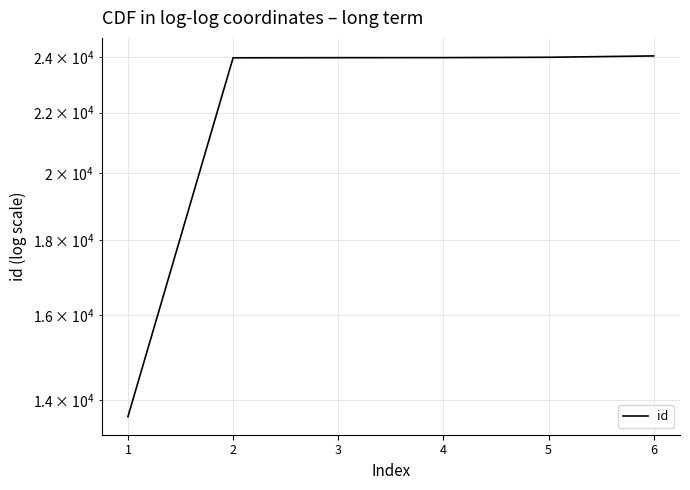

What is the difference between the values at 3 and 5?

64